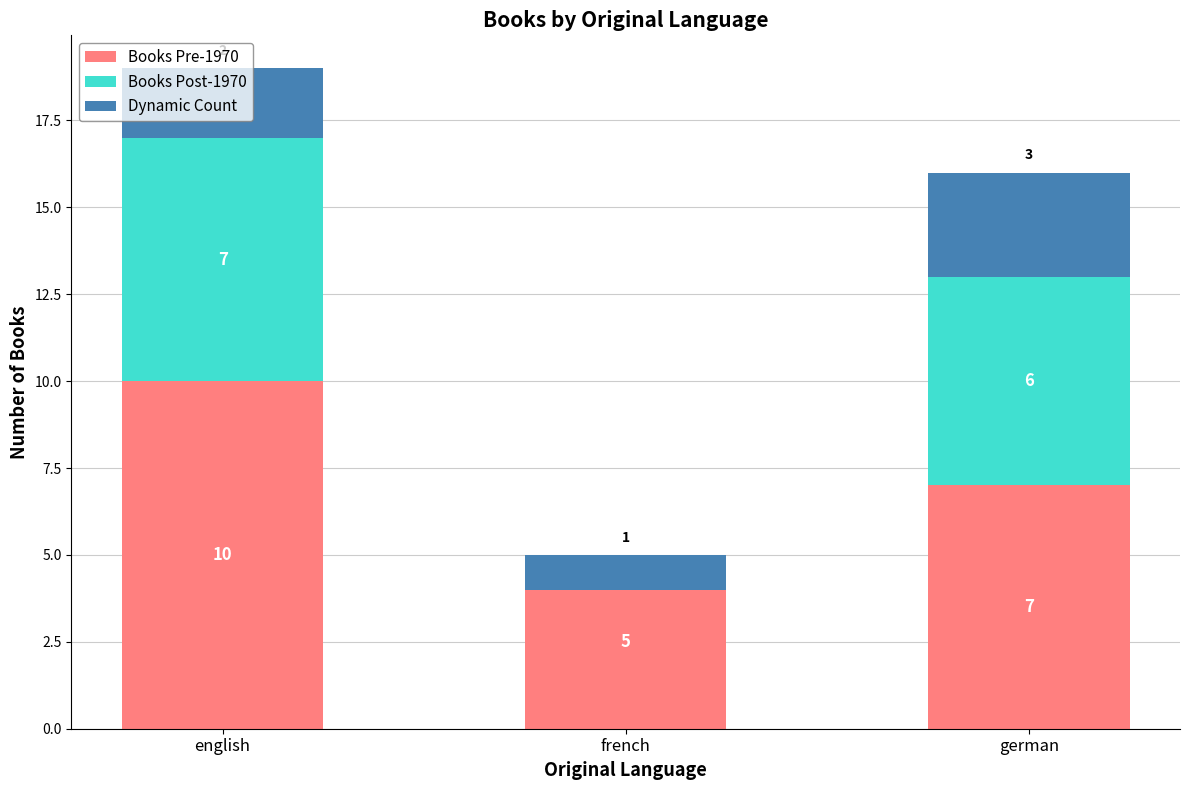

How many bars are there in each group?

3